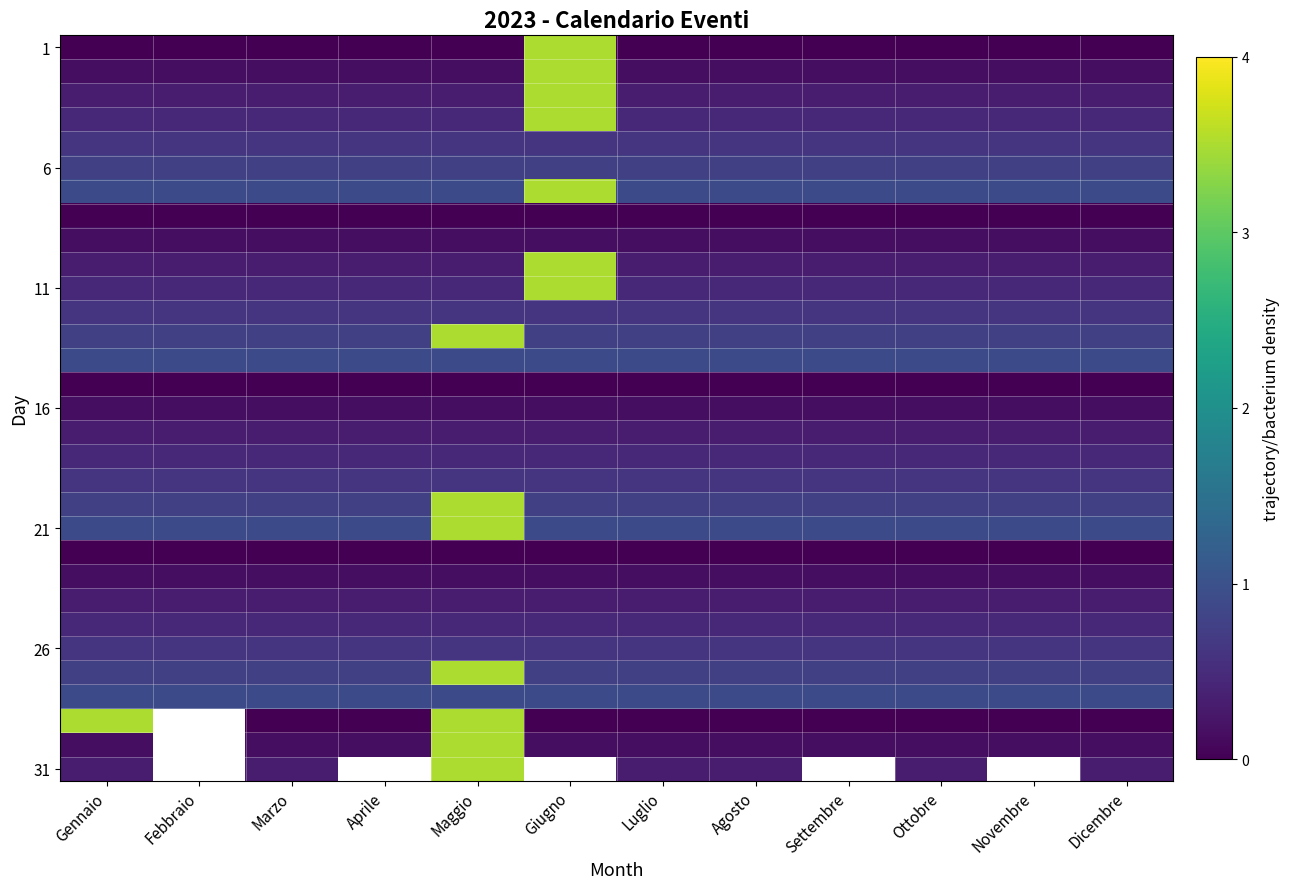

At which category is the sum across all series the highest?

Maggio